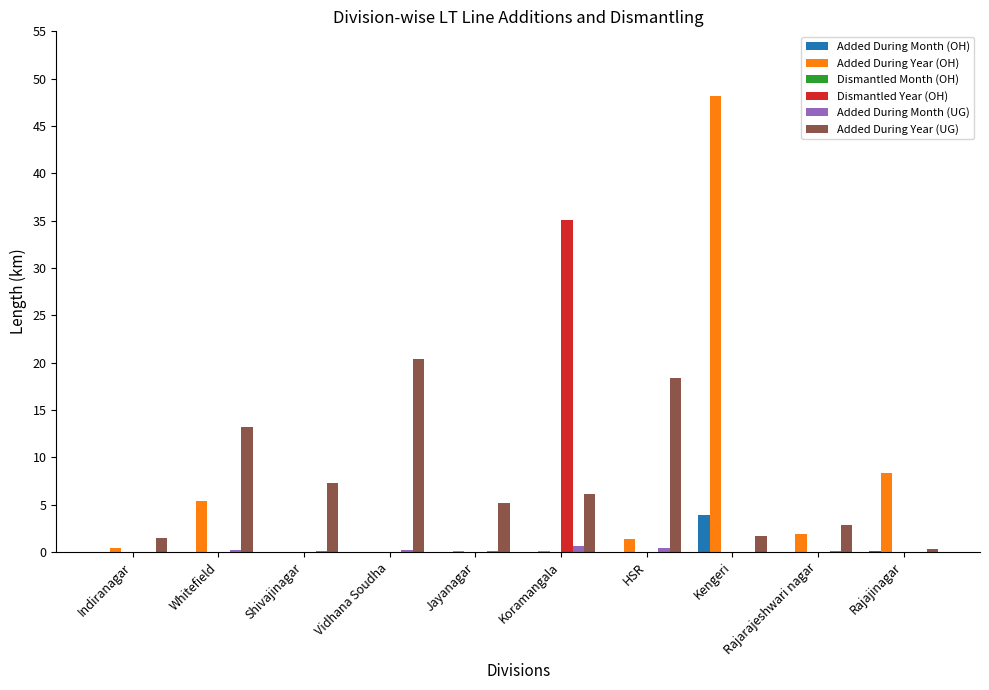

The Dismantled Year (OH) series shows 0.0 at Indiranagar. True or false?

True